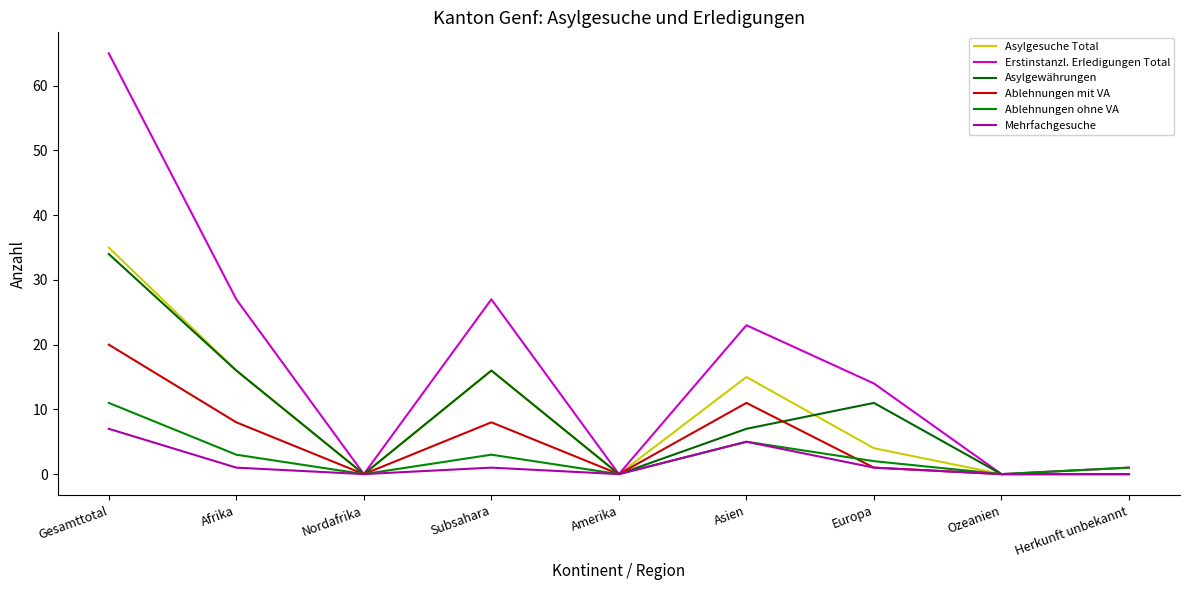

How many lines are shown in the chart?

6